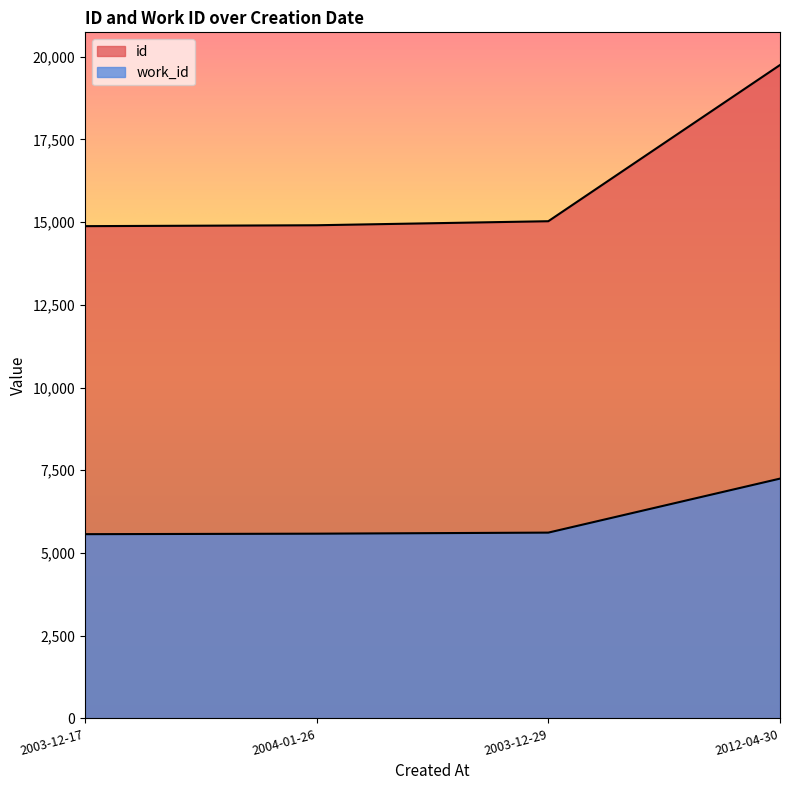

Count the number of data series in this chart.

2